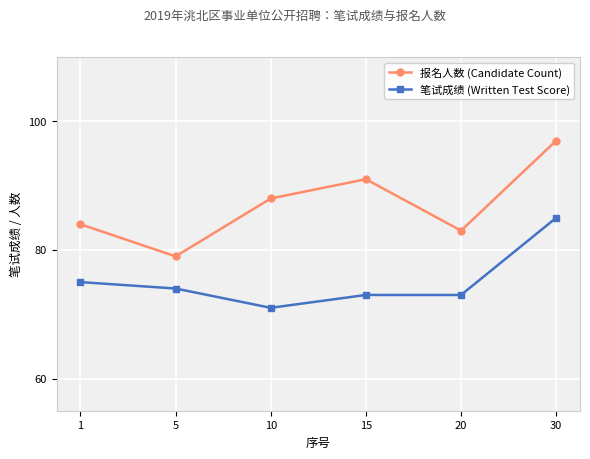

How many interior local peaks does the 报名人数 (Candidate Count) series have?

1